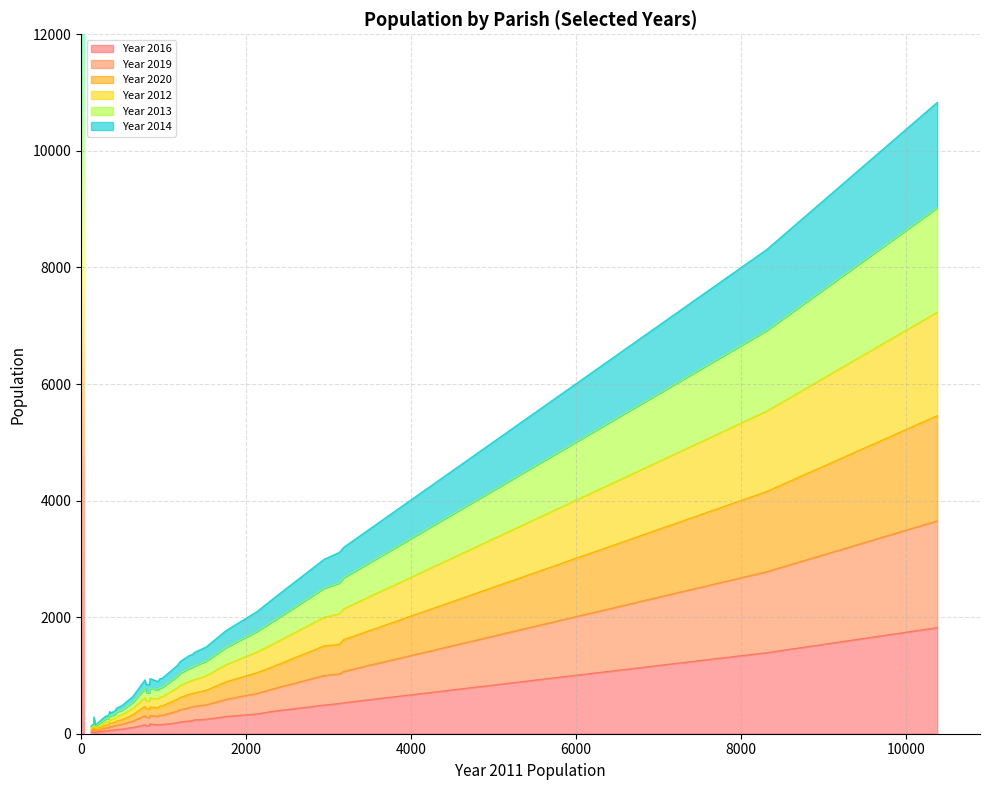

What is the label of the 31st point from the right?

3131